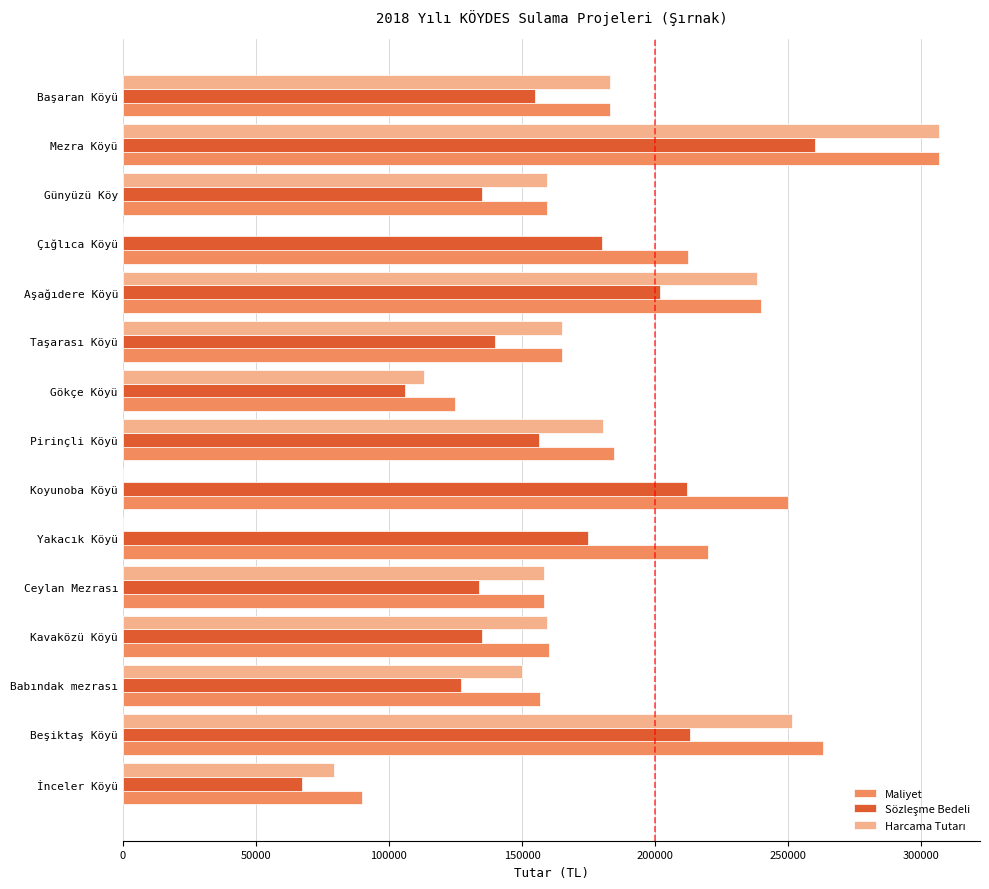

Which category has the highest value across all series?

Mezra Köyü